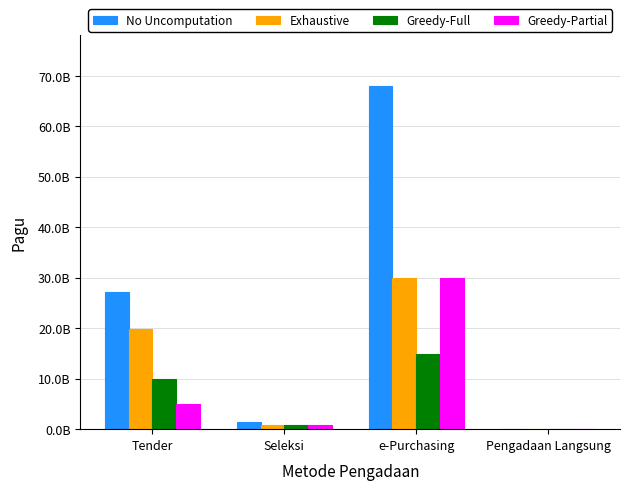

Which category has the lowest value in the Exhaustive series?

Pengadaan Langsung